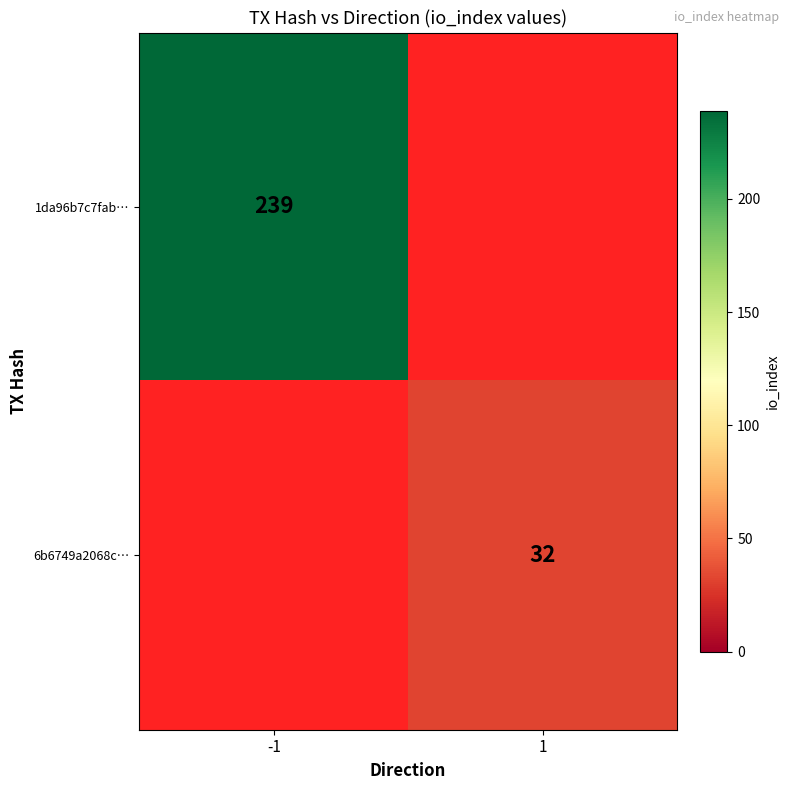

Is it true that 6b6749a2068c… equals 32 at 1?

True